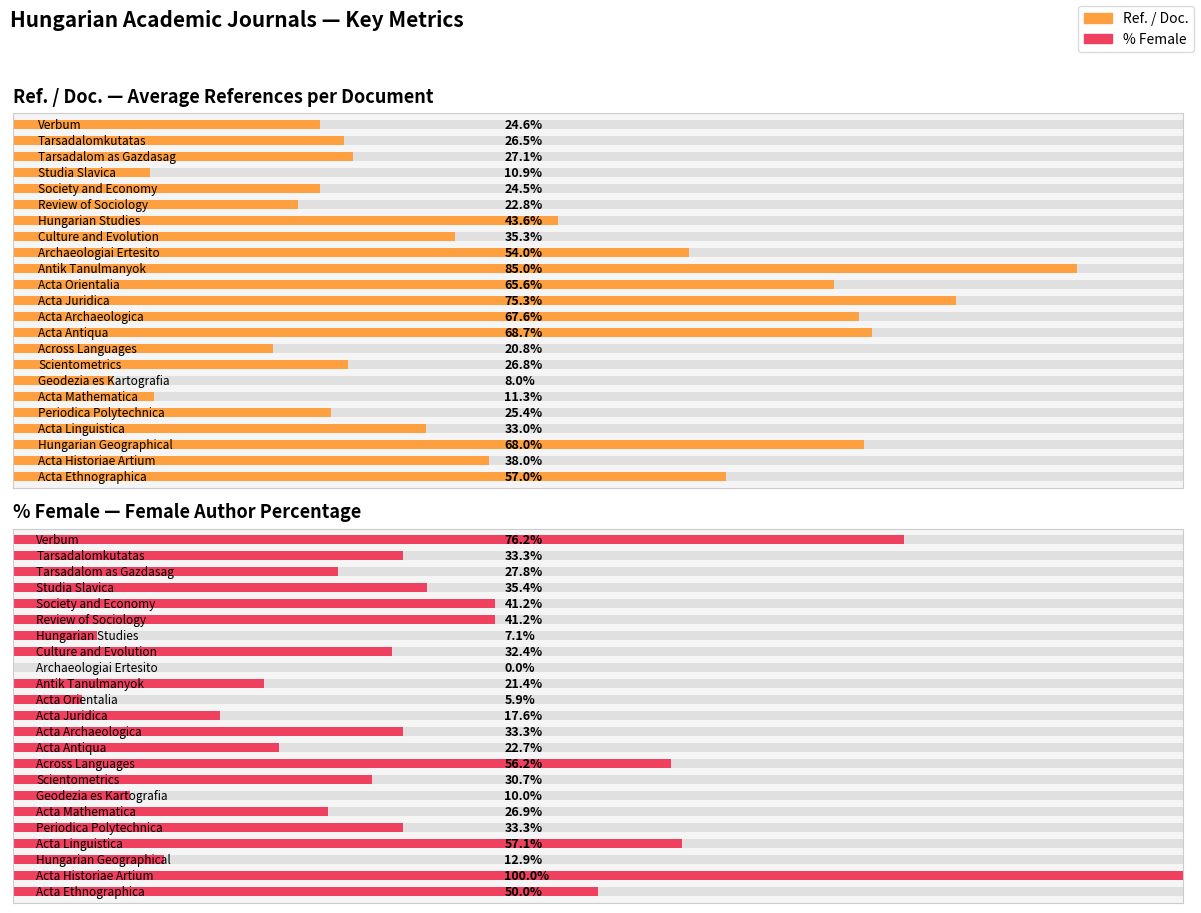

How many bars are there in each group?

2